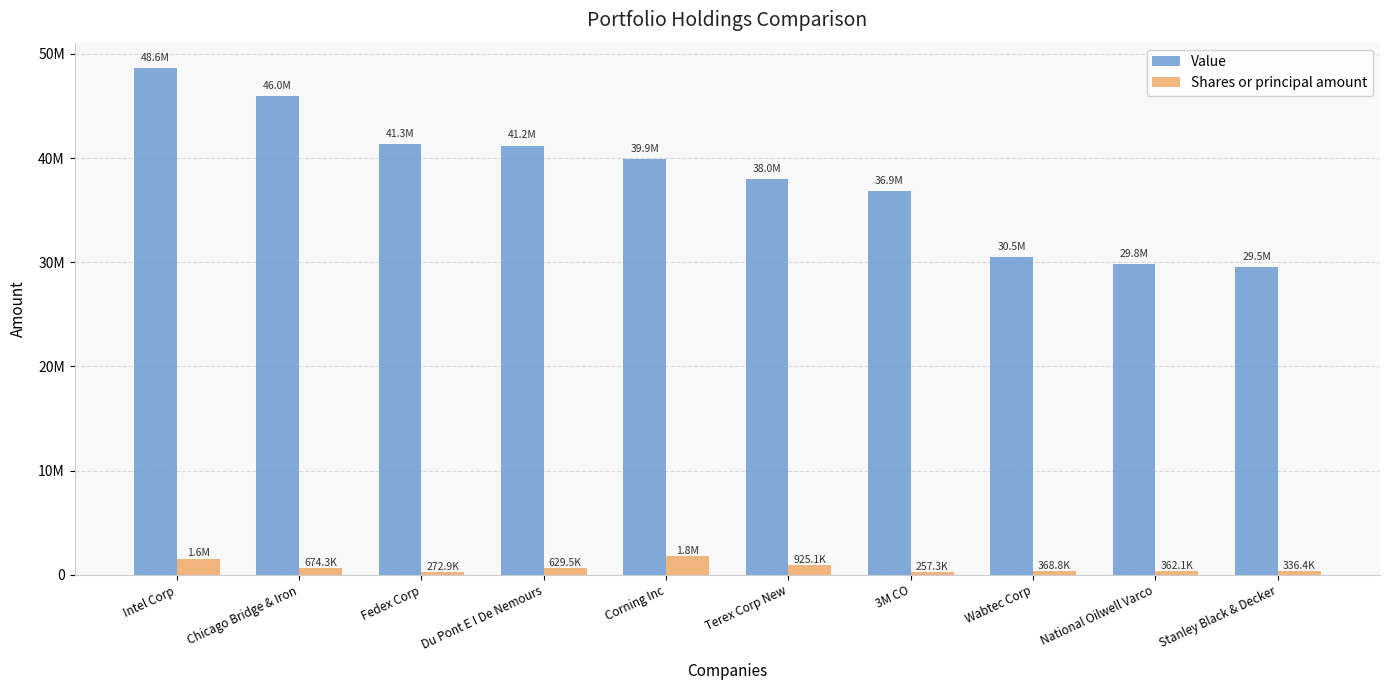

What are all the series names shown in the legend?

Value, Shares or principal amount